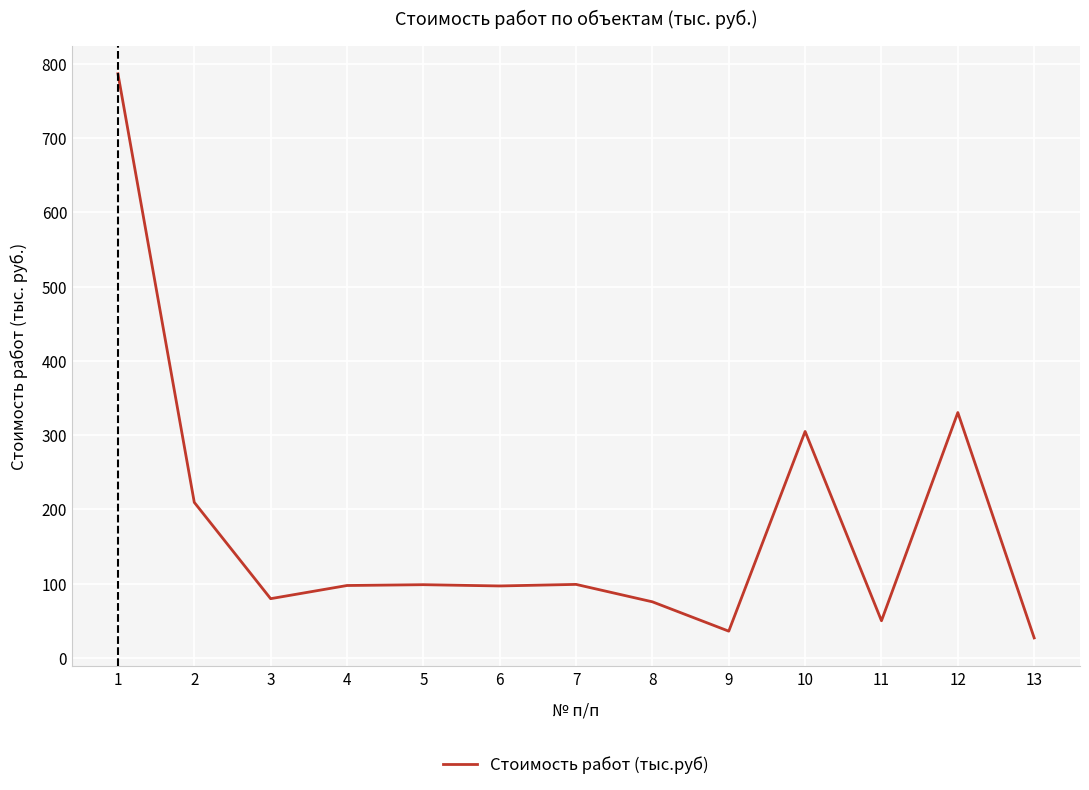

What is the smallest value displayed?

26.9